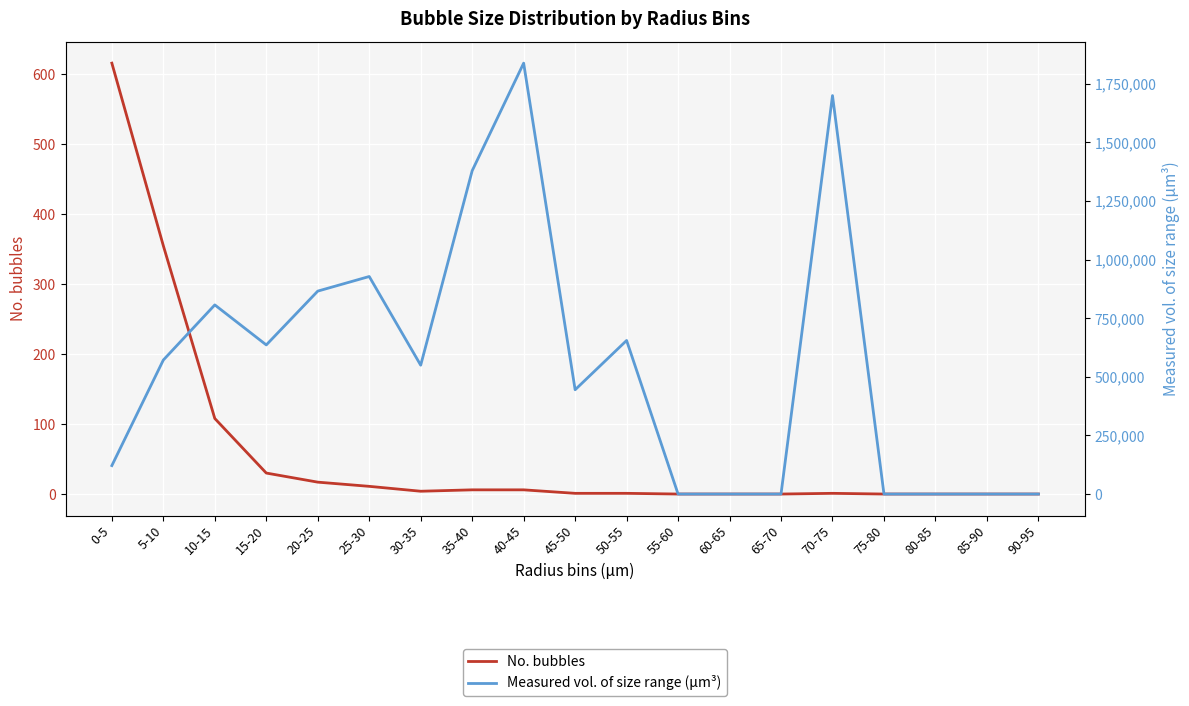

At how many categories does at least one series exceed 930855?

3